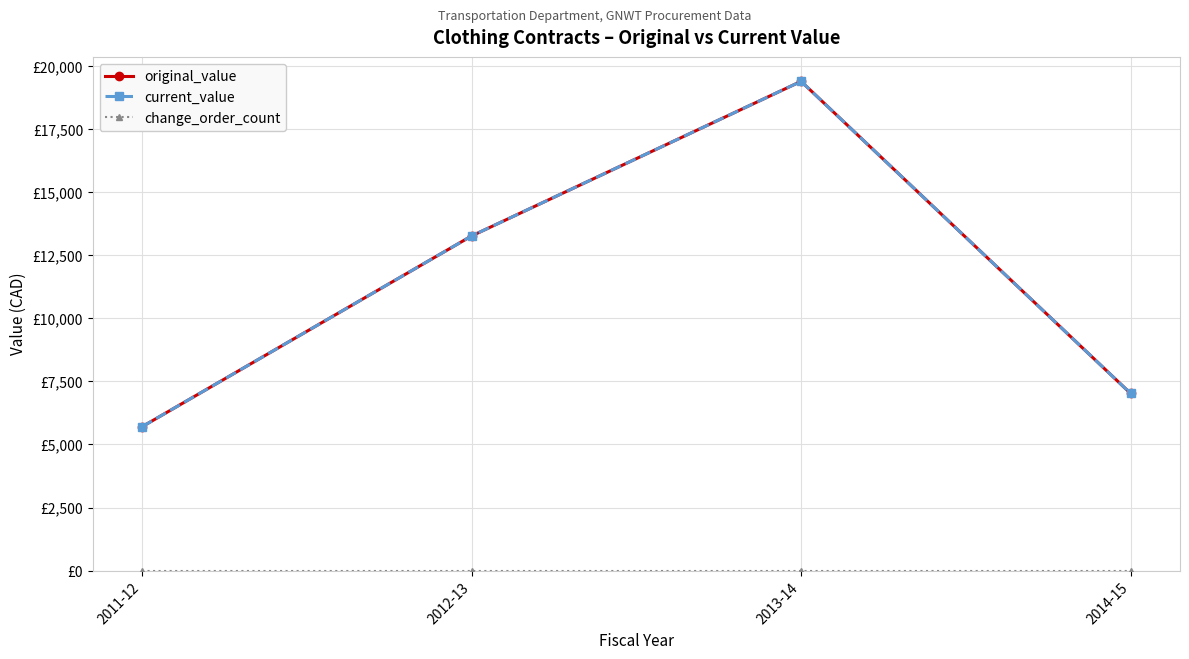

What is the label of the 1st point from the left?

2011-12